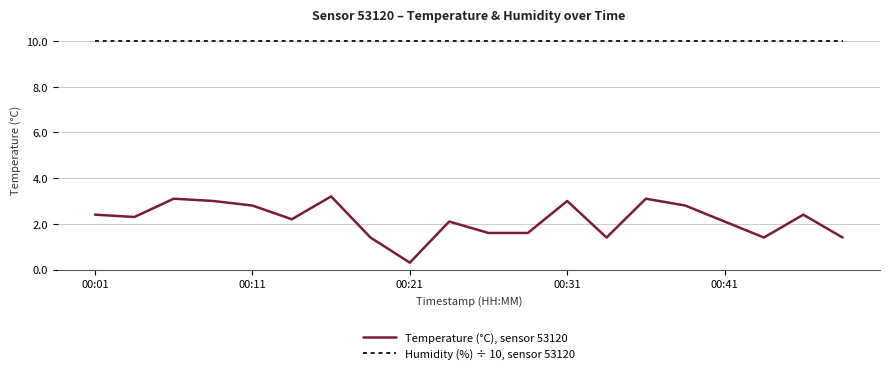

What is the difference between the maximum and minimum values in the Temperature (°C), sensor 53120 series?

2.9